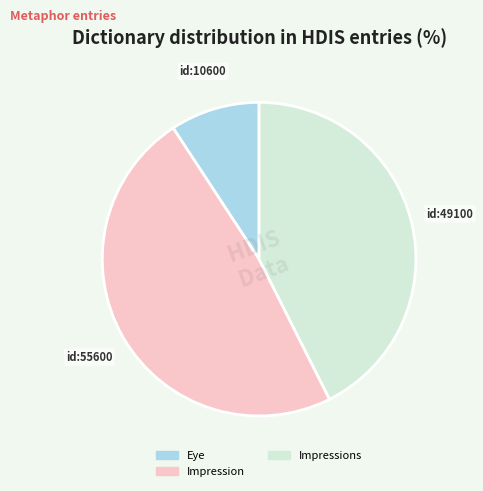

Is the sum of Eye and Impressions greater than half?

Yes